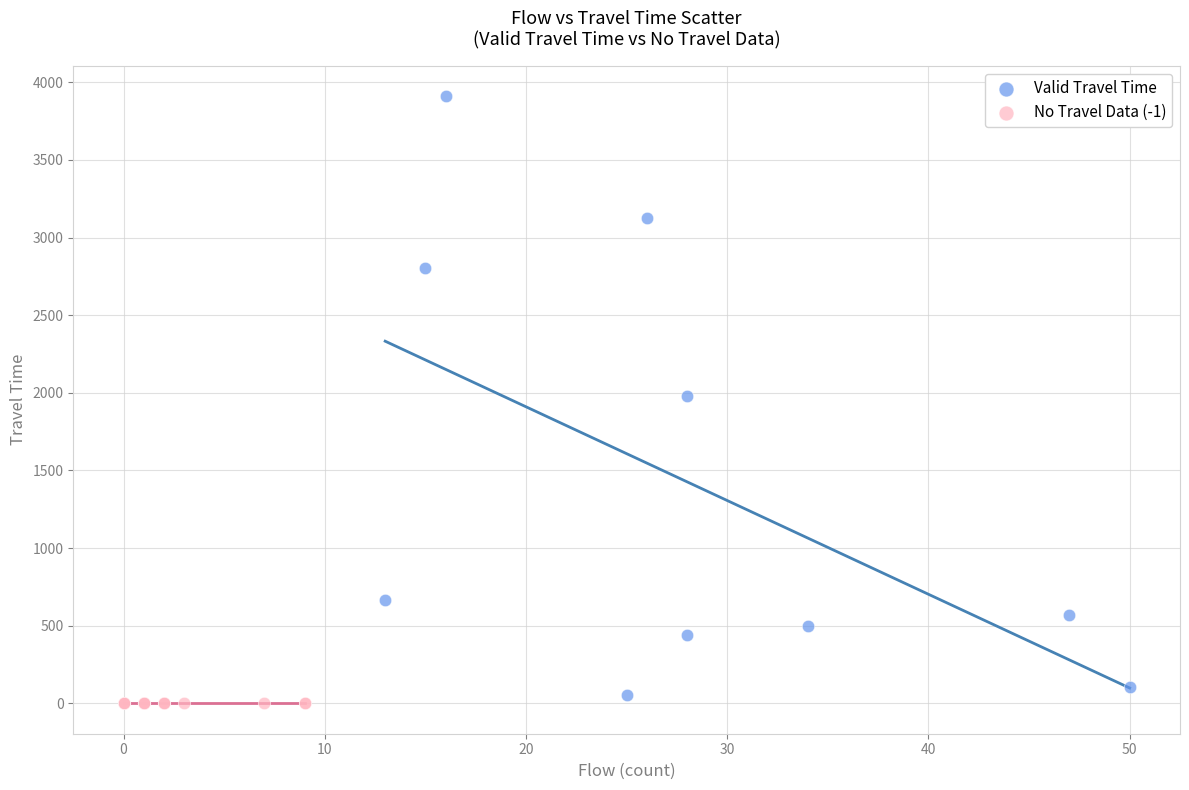

What are all the series names shown in the legend?

Valid Travel Time, No Travel Data (-1)